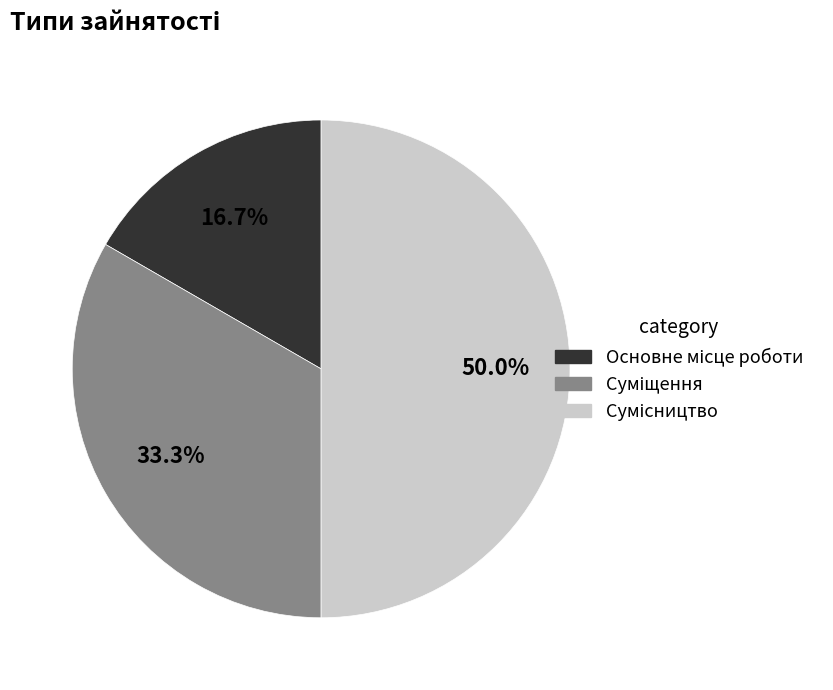

Approximately how many times larger is the value at Основне місце роботи compared to Сумісництво?

0.3